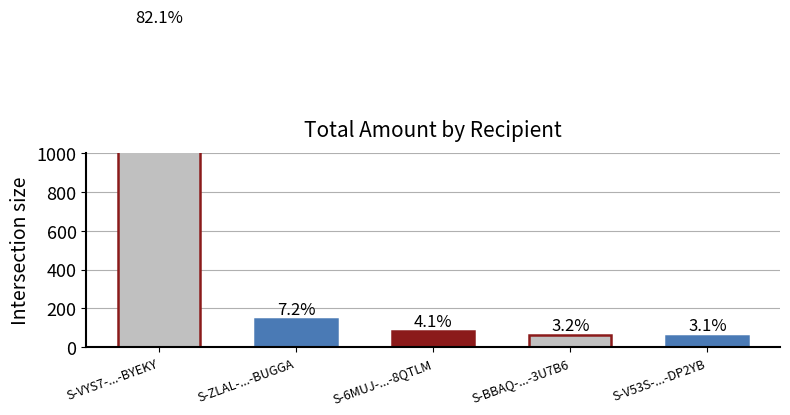

Reading right to left, list all the values displayed in this chart.

S-V53S-...-DP2YB=61	S-BBAQ-...-3U7B6=62	S-6MUJ-...-8QTLM=83	S-ZLAL-...-BUGGA=144	S-VYS7-...-BYEKY=1643